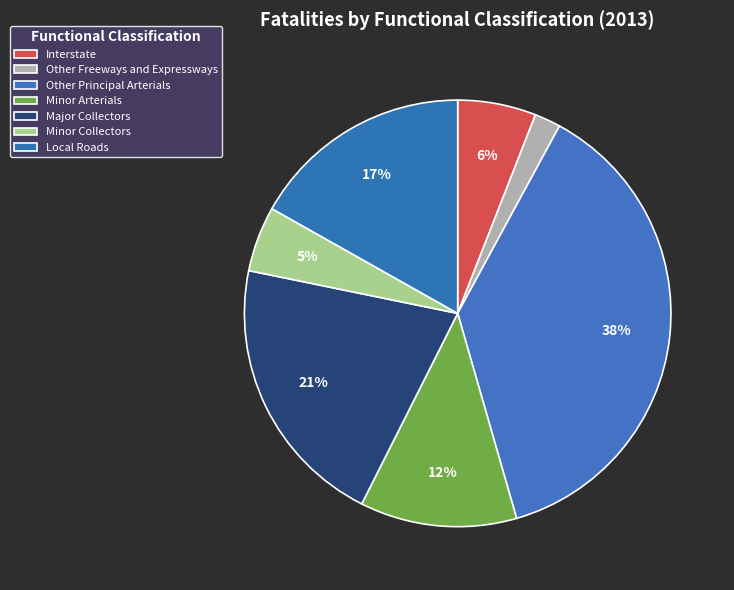

To the nearest percent, what is the combined percentage of Other Principal Arterials and Interstate?

44%